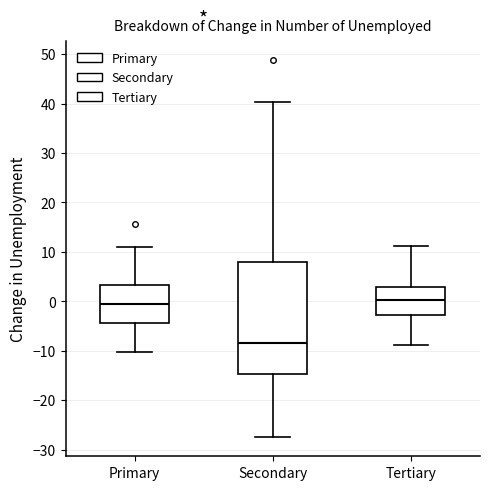

Where does the median line of the box for Tertiary sit on the y-axis? The values are not printed on the chart, so give them approximately, as read against the axis.

0